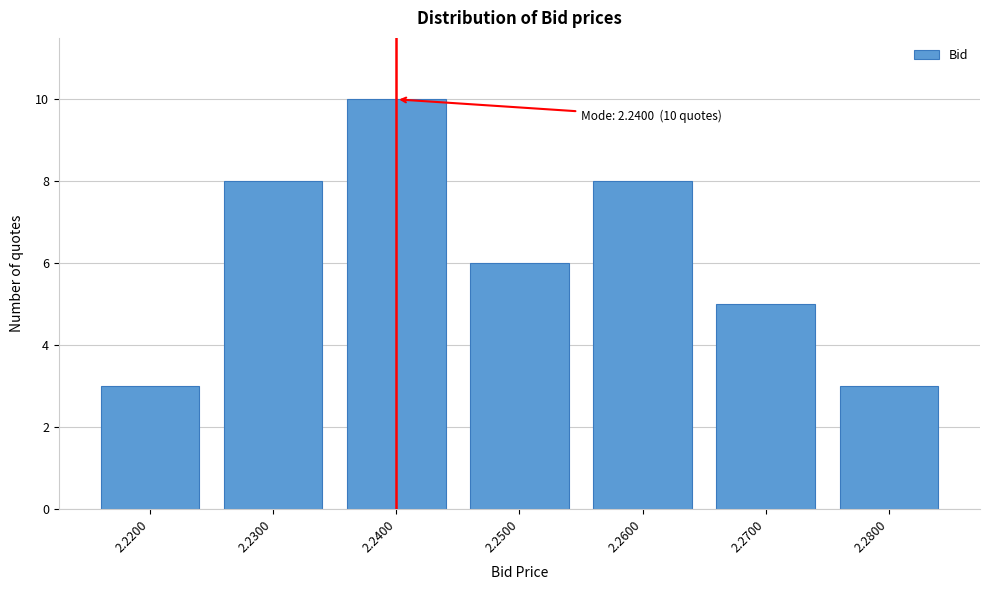

Reading right to left, extract all data points from this chart.

3	5	8	6	10	8	3